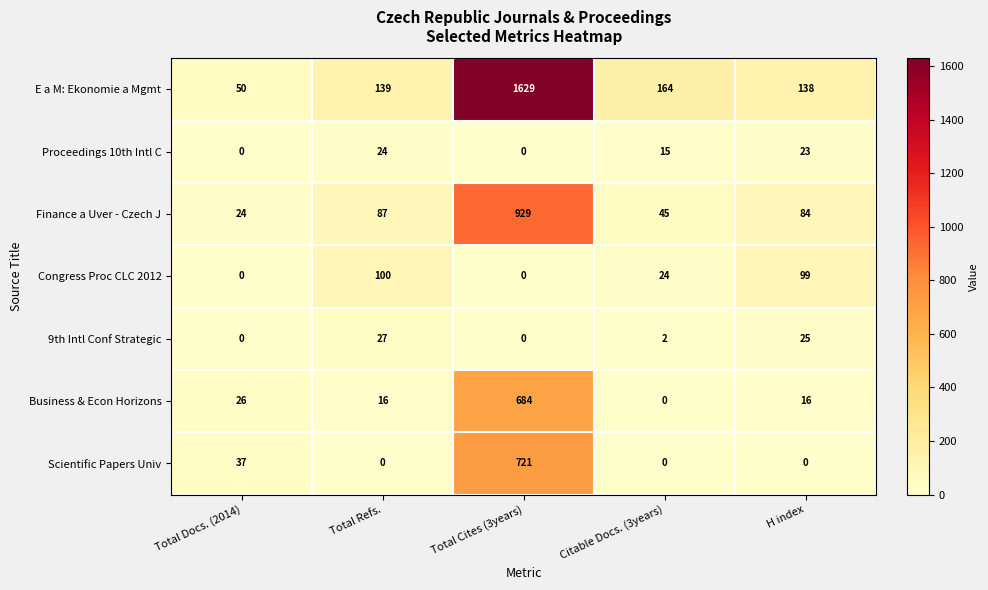

At which category is the sum across all series the highest?

Total Cites (3years)